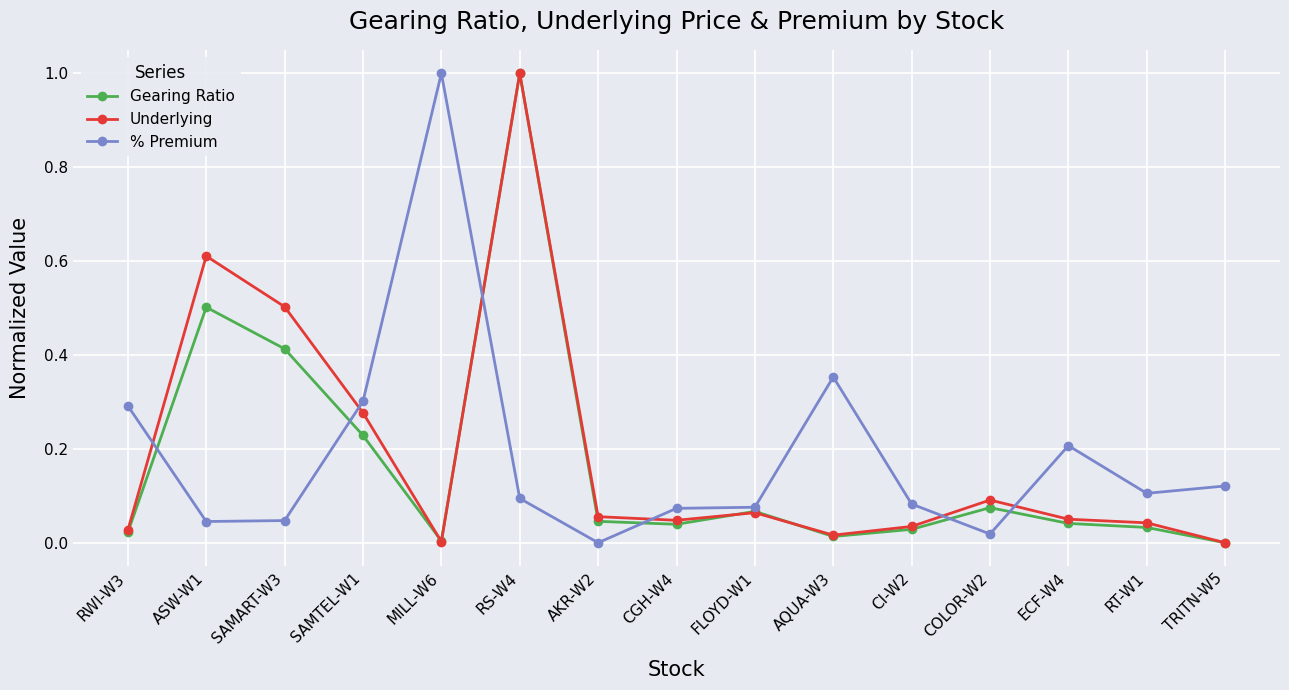

Is it true that Gearing Ratio equals 1.4 at RS-W4?

False